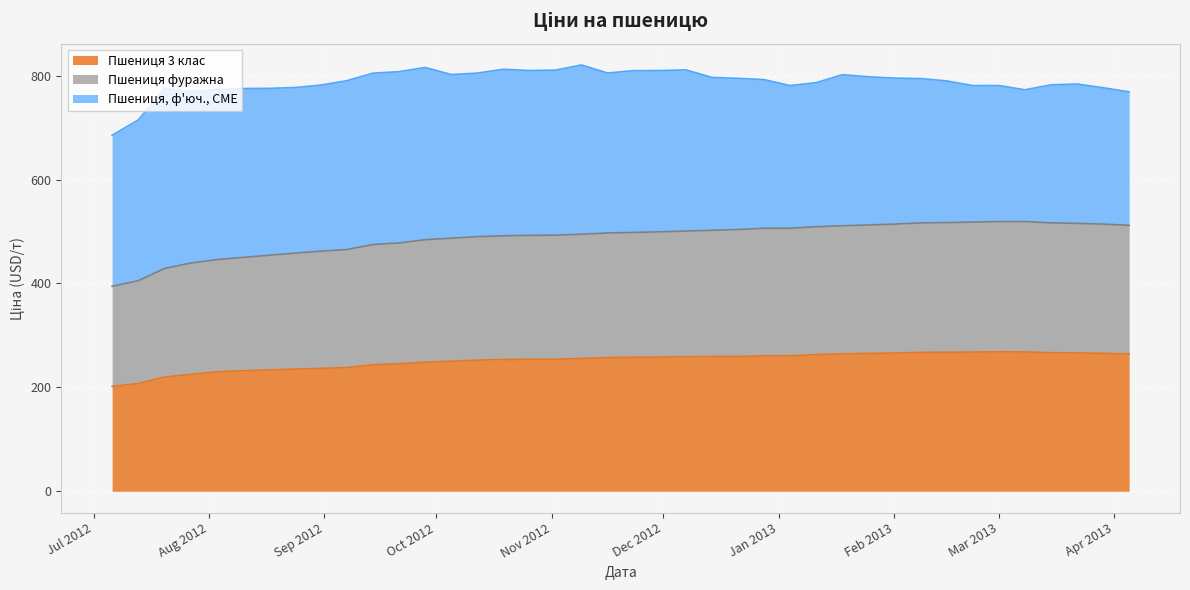

What are all the series names shown in the legend?

Пшениця 3 клас, Пшениця фуражна, Пшениця, ф'юч., CME